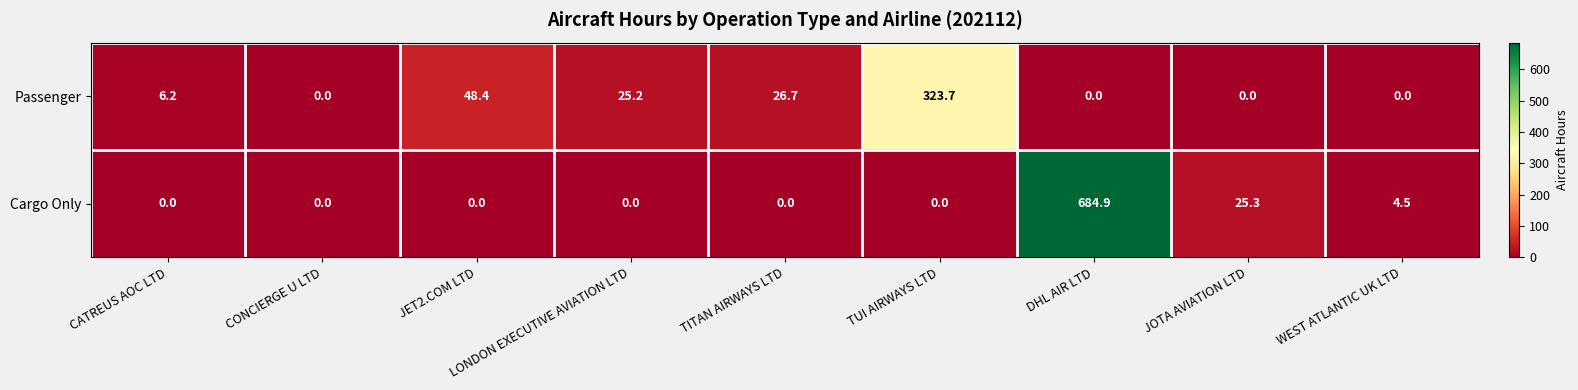

Which series has the widest spread of values?

Cargo Only